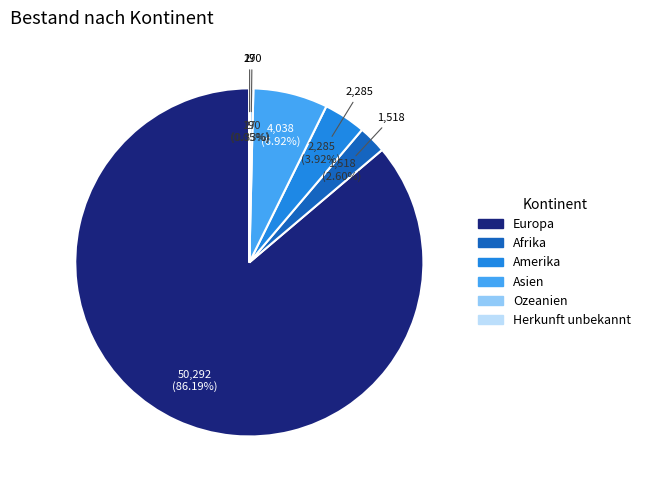

What is the ratio of the value at Asien to the value at Amerika?

1.8